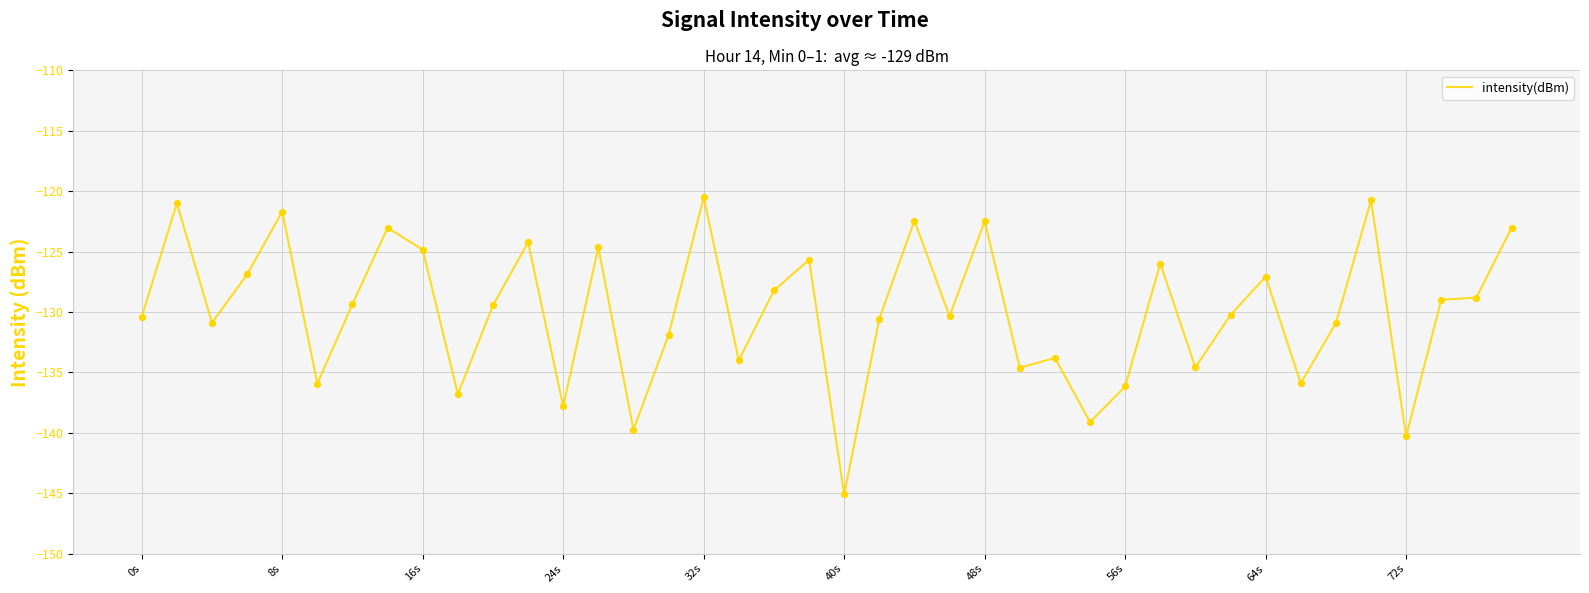

What is the minimum value shown in the chart?

-145.1